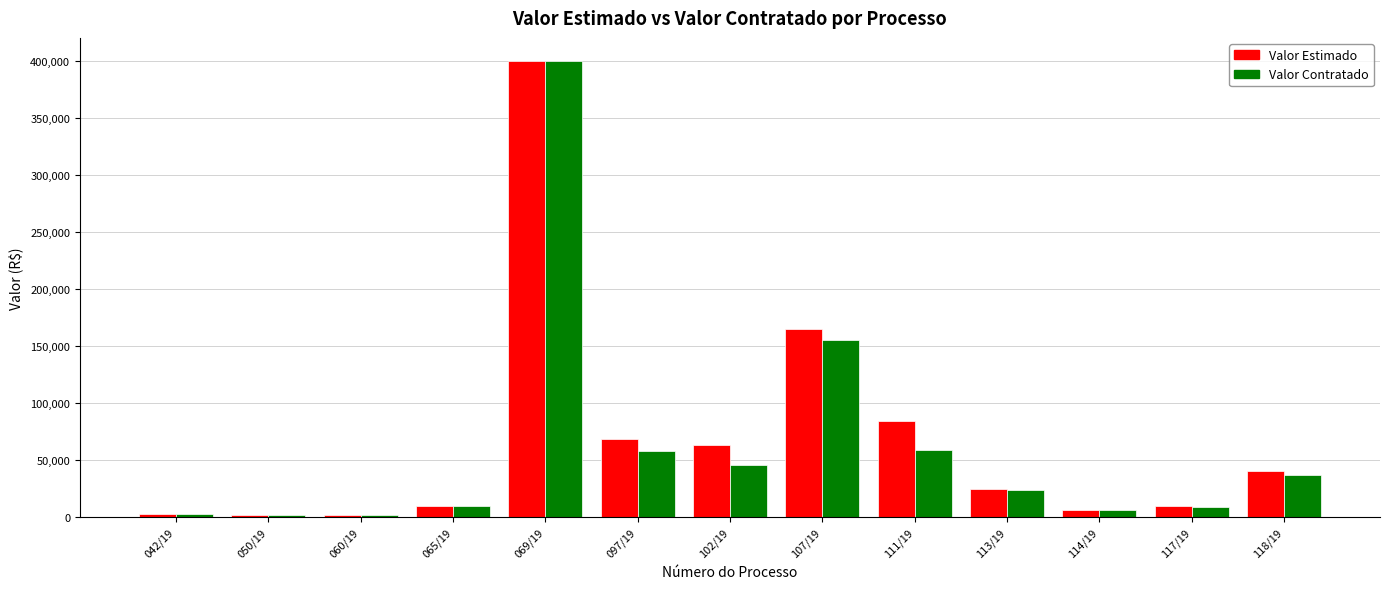

At how many categories does at least one series exceed 231544?

1